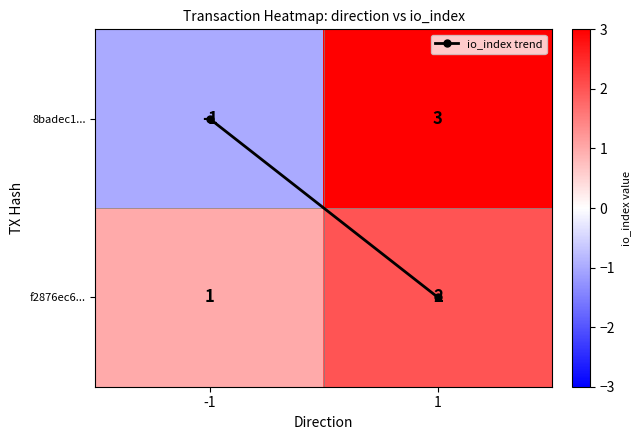

Rank the series by their maximum value, from highest to lowest.

8badec1..., f2876ec6...